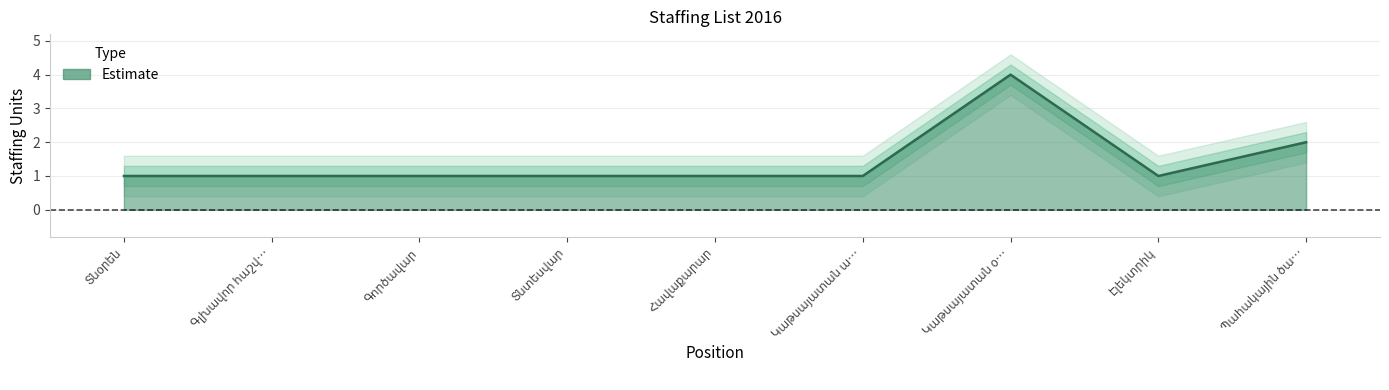

List the labels in order of value, largest first.

Կաթսայատան օ…, Պահակային ծա…, Տնօրեն, Գլխավոր հաշվ…, Գործավար, Տնտեսվար, Հավաքարար, Կաթսայատան ա…, Էլեկտրիկ